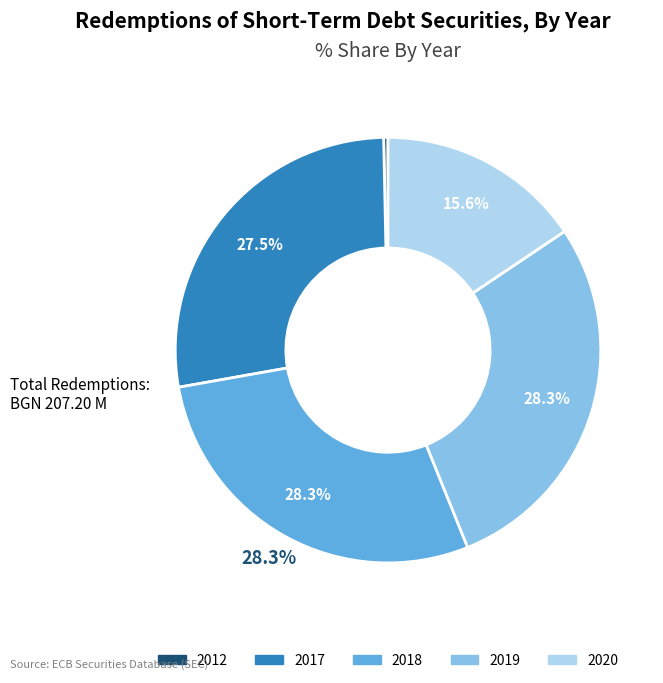

Which slice is the smallest?

2012